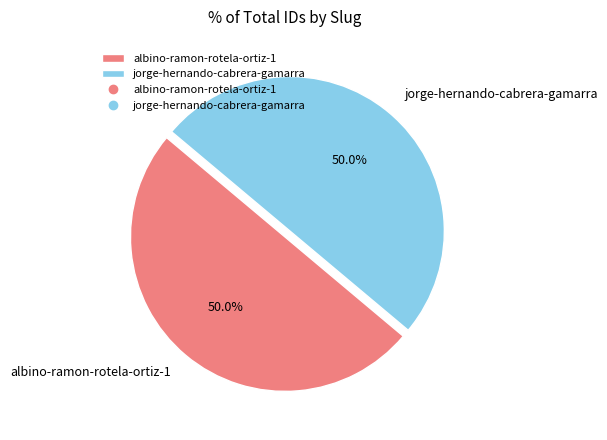

What is the ratio of the value at albino-ramon-rotela-ortiz-1 to the value at jorge-hernando-cabrera-gamarra?

1.0